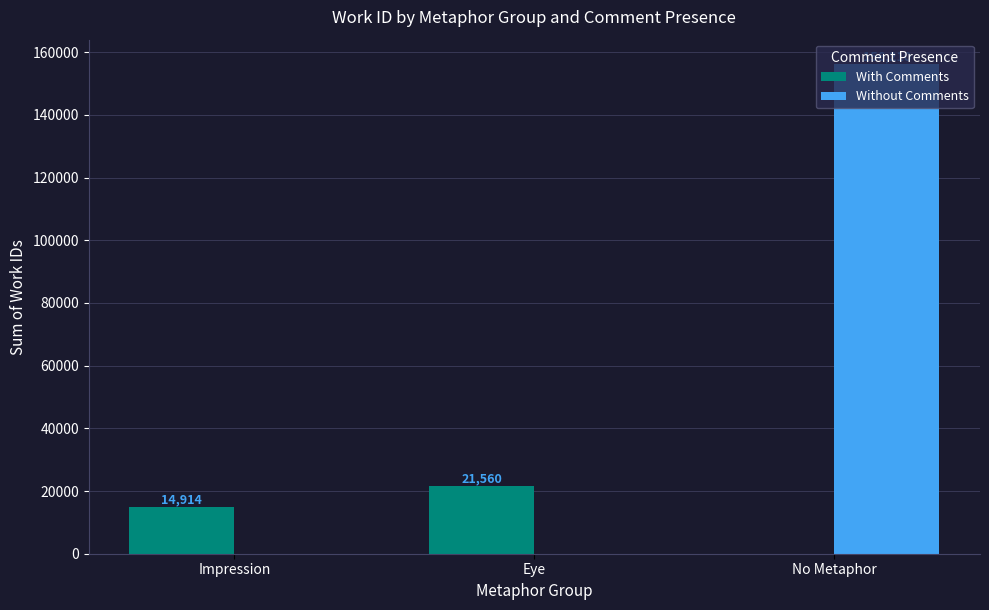

Between Impression and No Metaphor, which series saw the biggest shift?

Without Comments